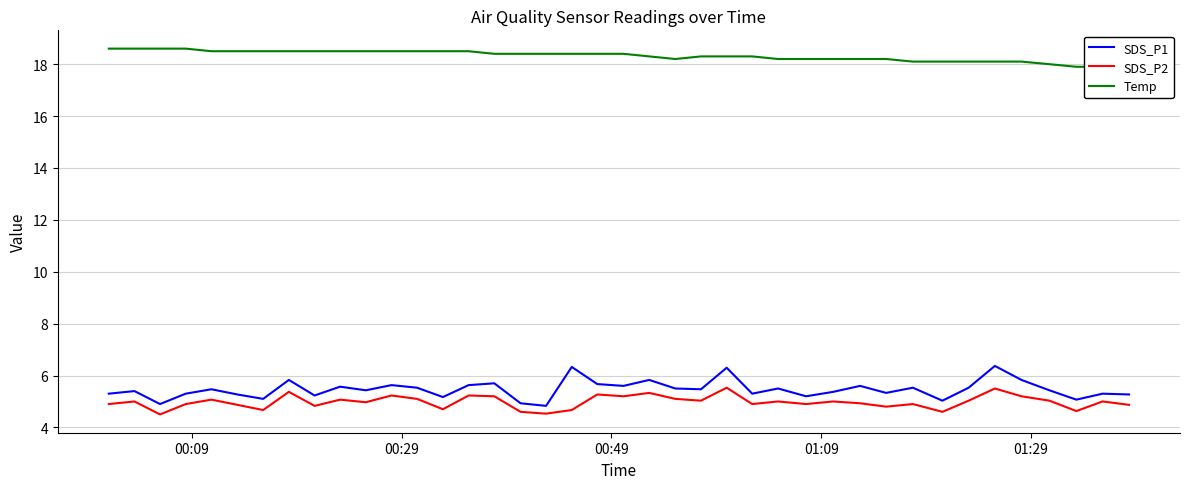

What is the highest value of the SDS_P1 series?

6.4